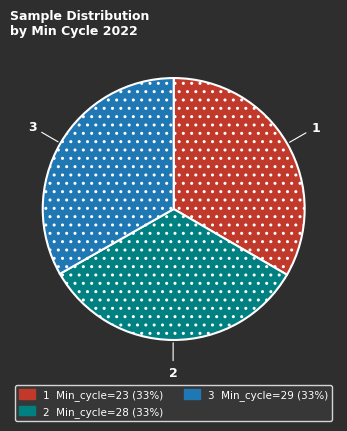

Combined, do 2 Min_cycle=28 (33%) and 1 Min_cycle=23 (33%) account for over 50%?

Yes